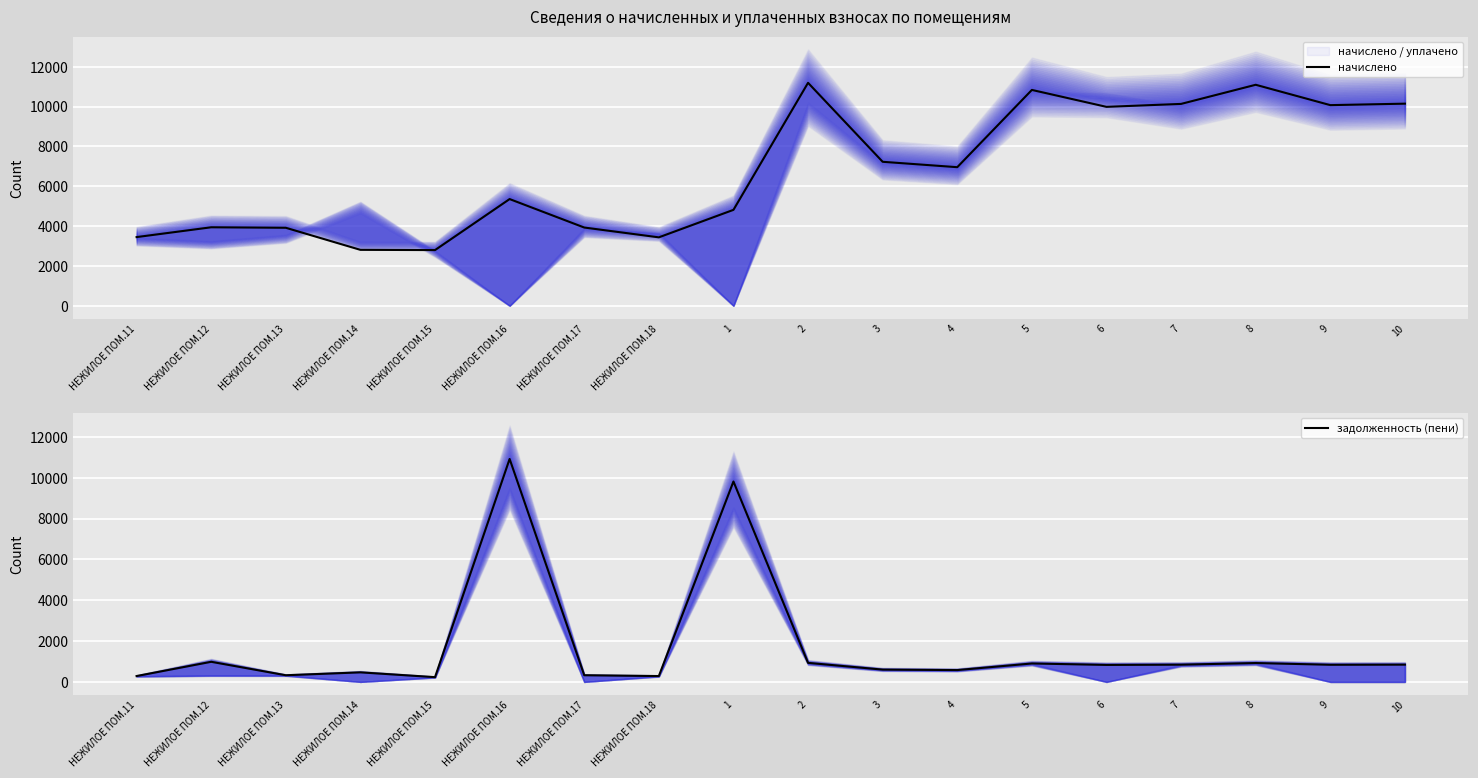

True or false: начислено has more than 2 points higher than both neighbors.

True